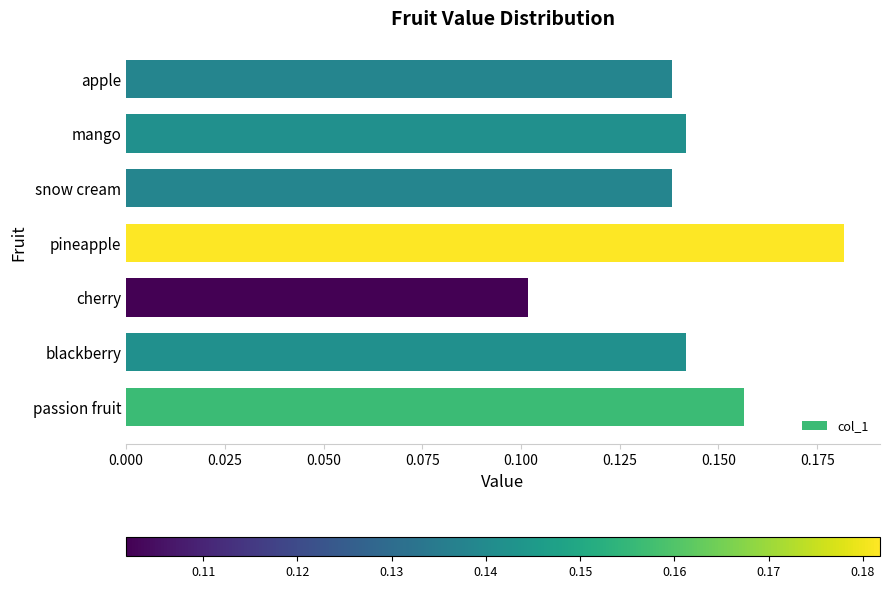

True or false: the data shows 0.0 at passion fruit.

False